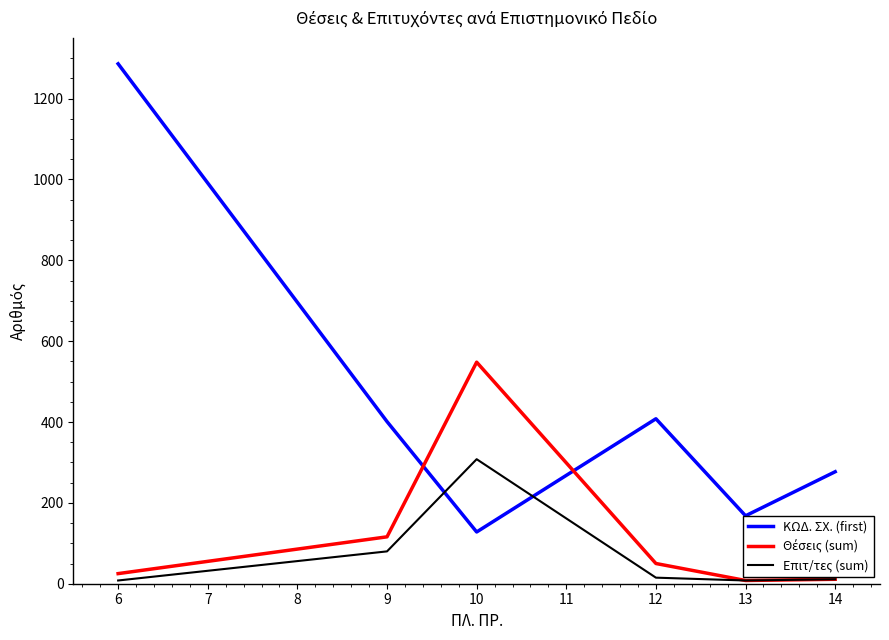

What is the lowest value of the ΚΩΔ. ΣΧ. (first) series?

128